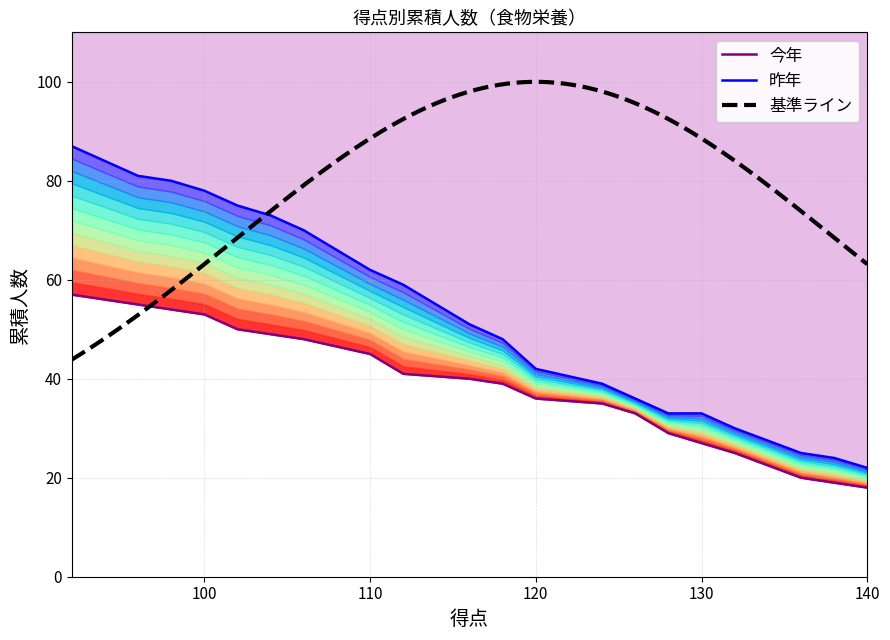

Does the chart have visible grid lines?

Yes